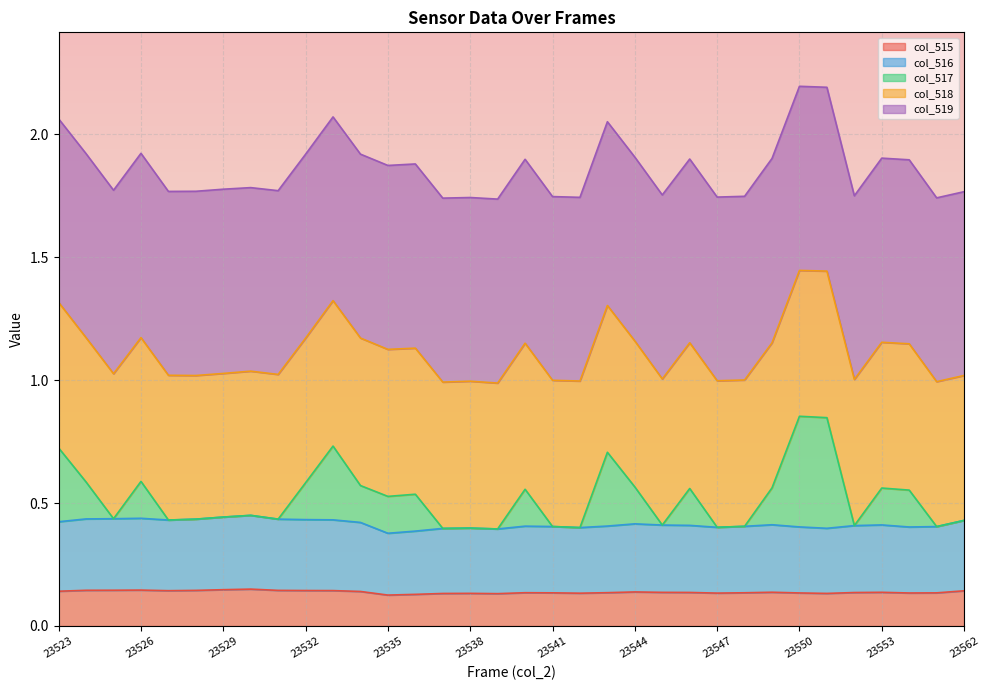

What is the total value across all series at 23553?

1.9